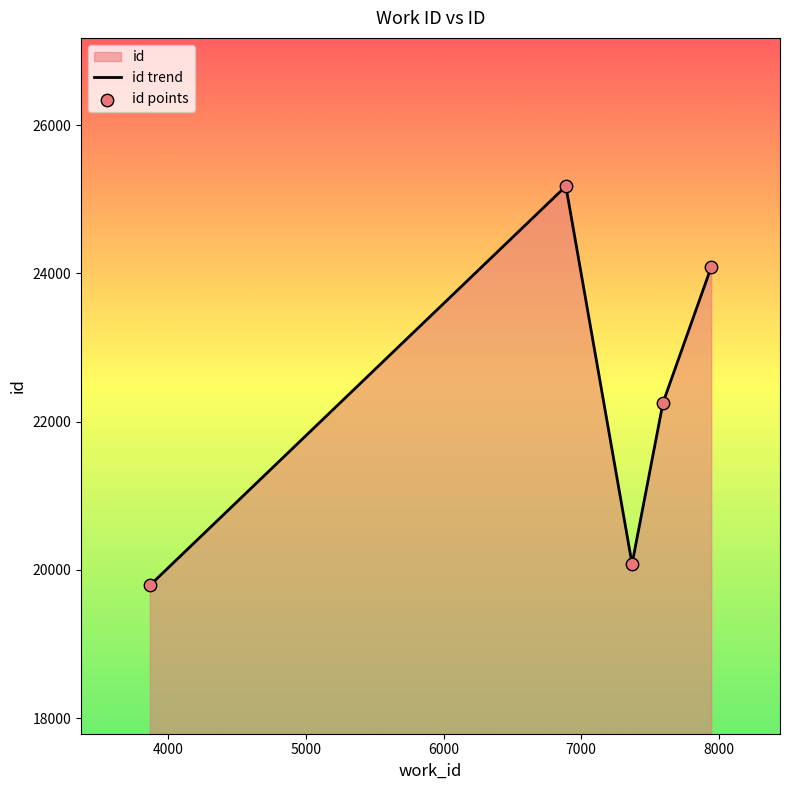

What is the minimum value shown in the chart?

19792